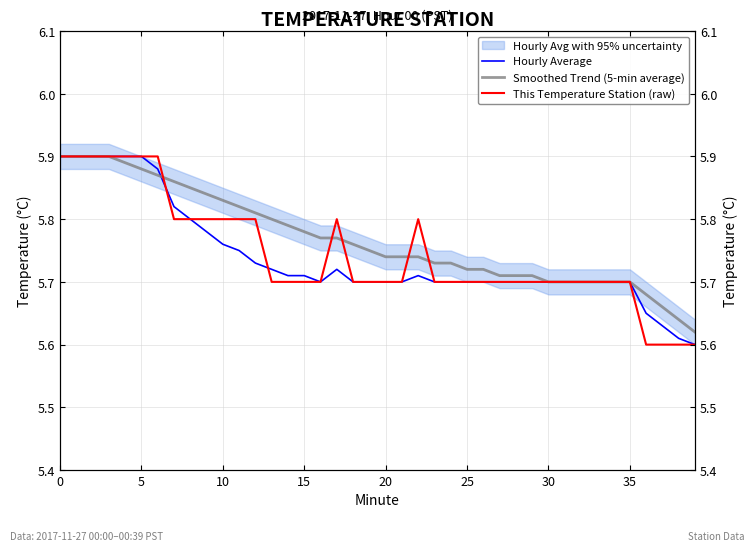

How many times do Smoothed Trend (5-min average) and This Temperature Station (raw) cross each other?

5